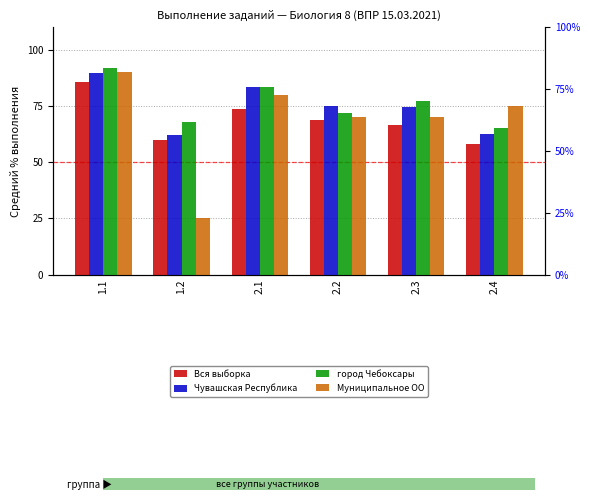

Is the value of Чувашская Республика at 2.3 greater than the value of Вся выборка at 2.2?

Yes